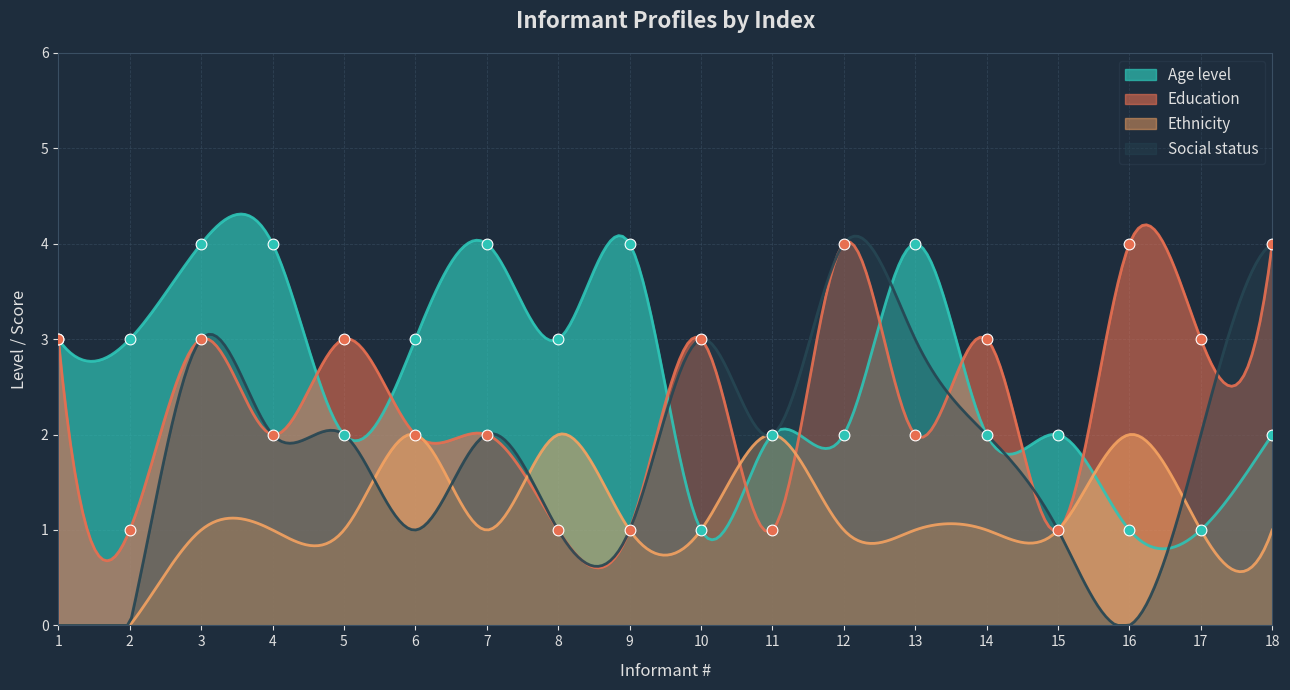

At which category is the sum across all series the highest?

3